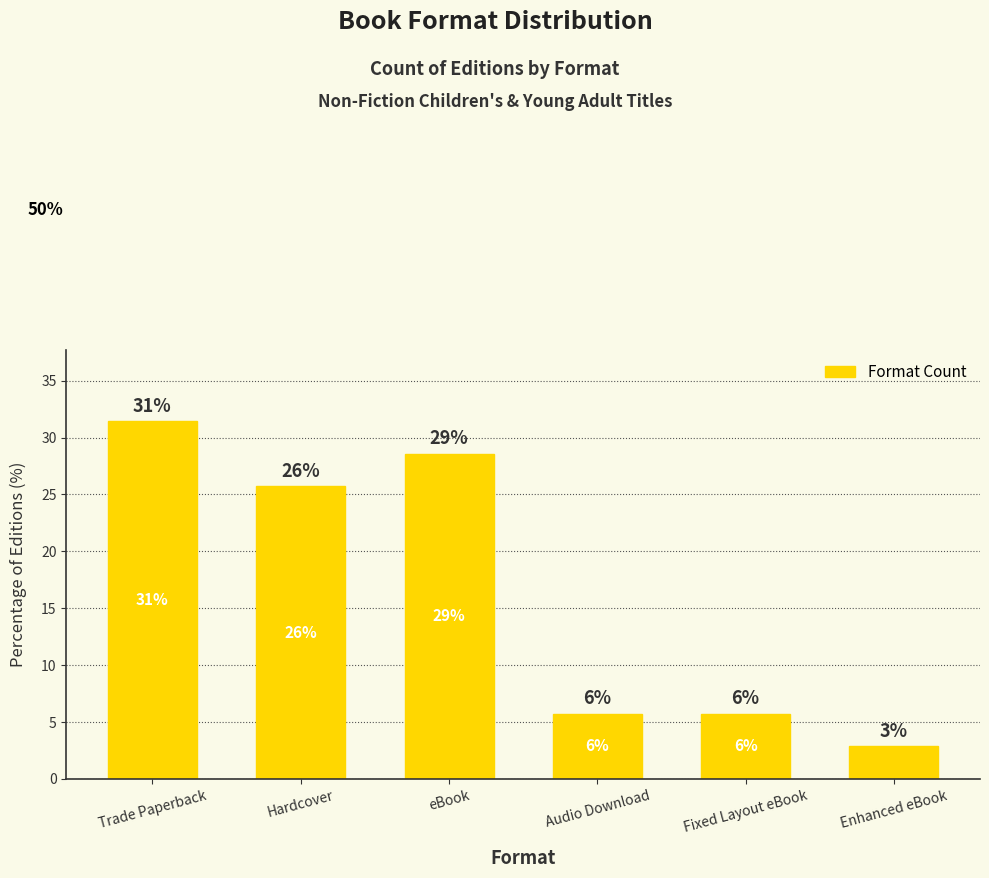

Are the bars grouped side by side (vs. stacked)?

No